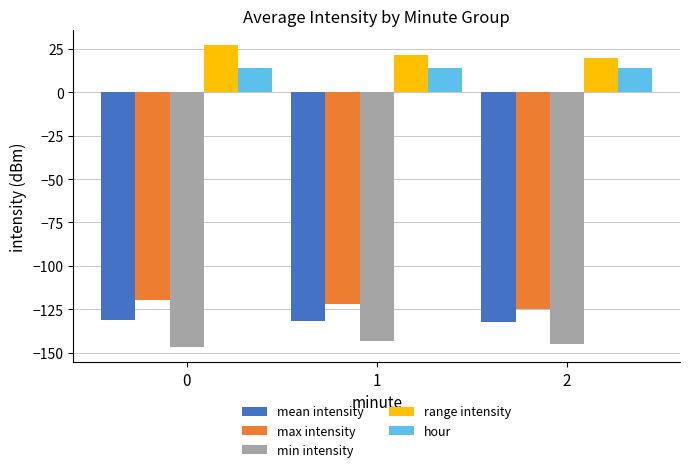

Rank the series at 0 from lowest to highest value.

min intensity, mean intensity, max intensity, hour, range intensity